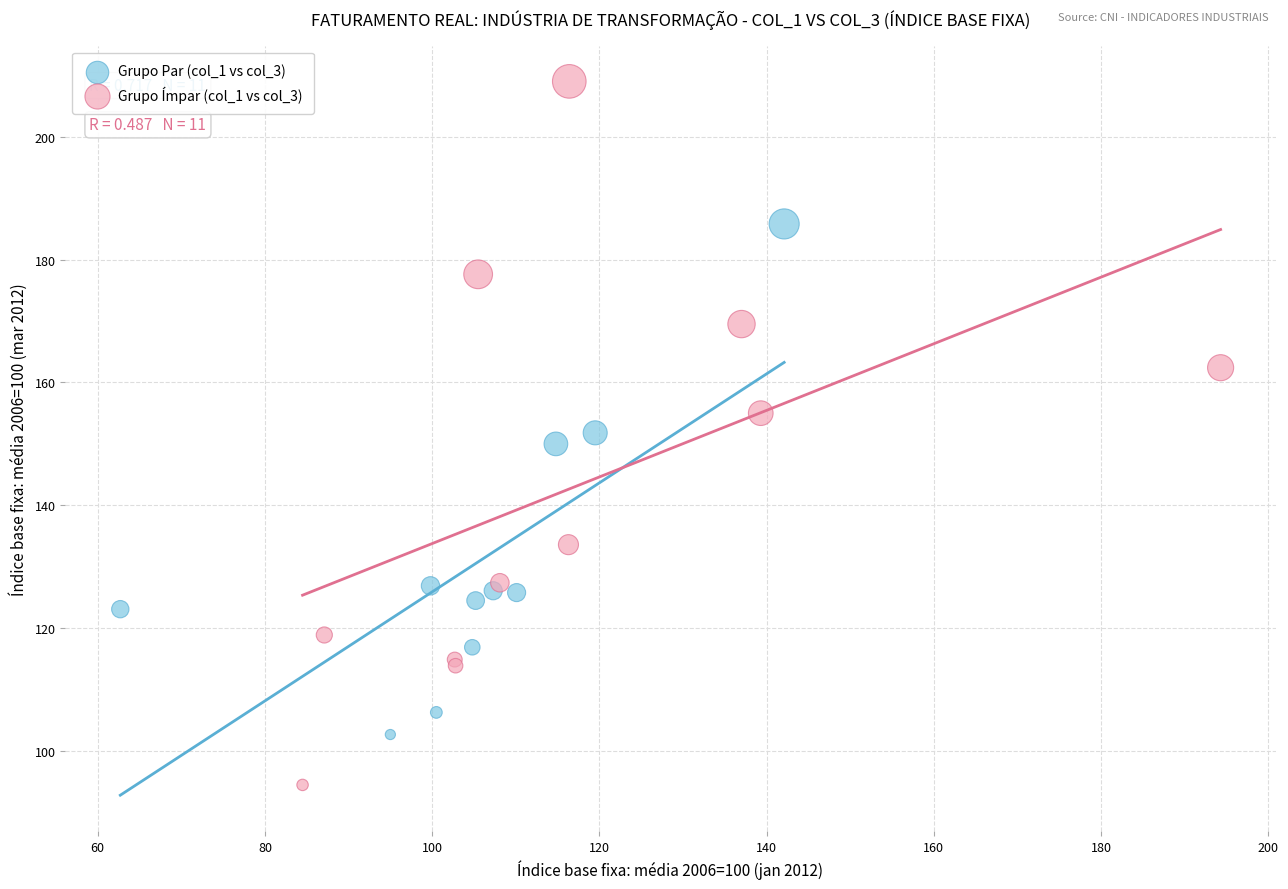

Which series reaches the minimum Y coordinate?

Grupo Ímpar (col_1 vs col_3)